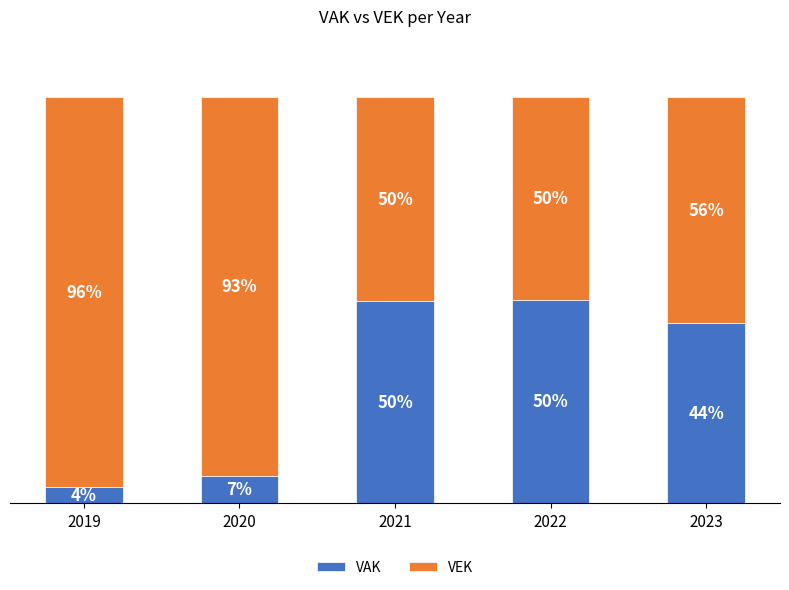

The value of VAK at 2020 is 6.7. True or false?

True